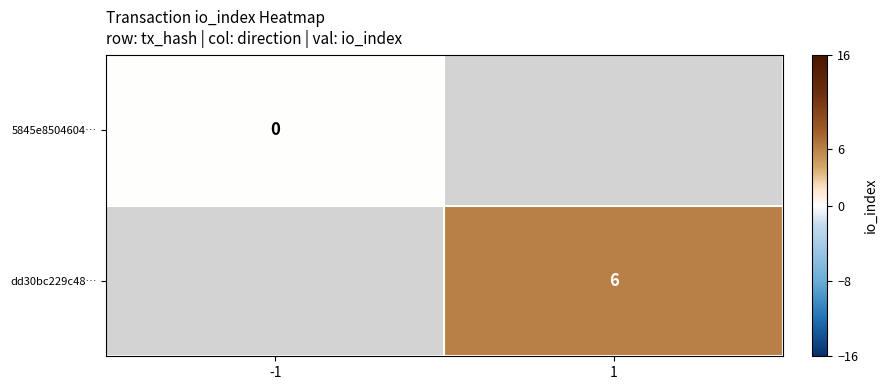

At how many categories does at least one series exceed 4?

1